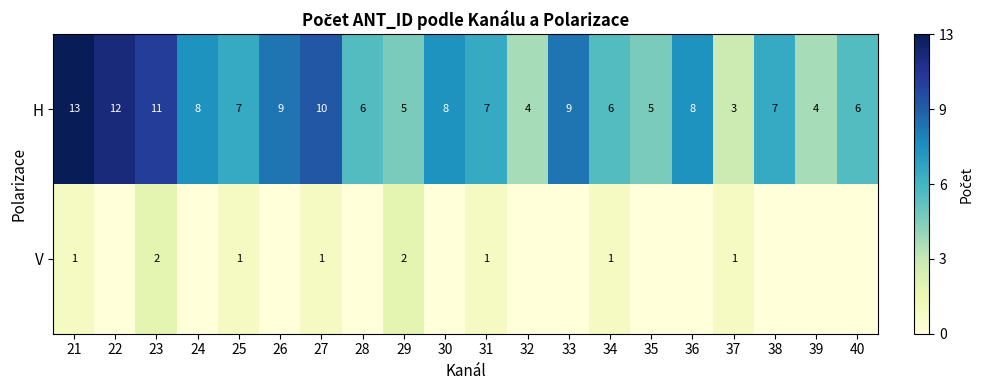

The value of V at 37 is 2. True or false?

False